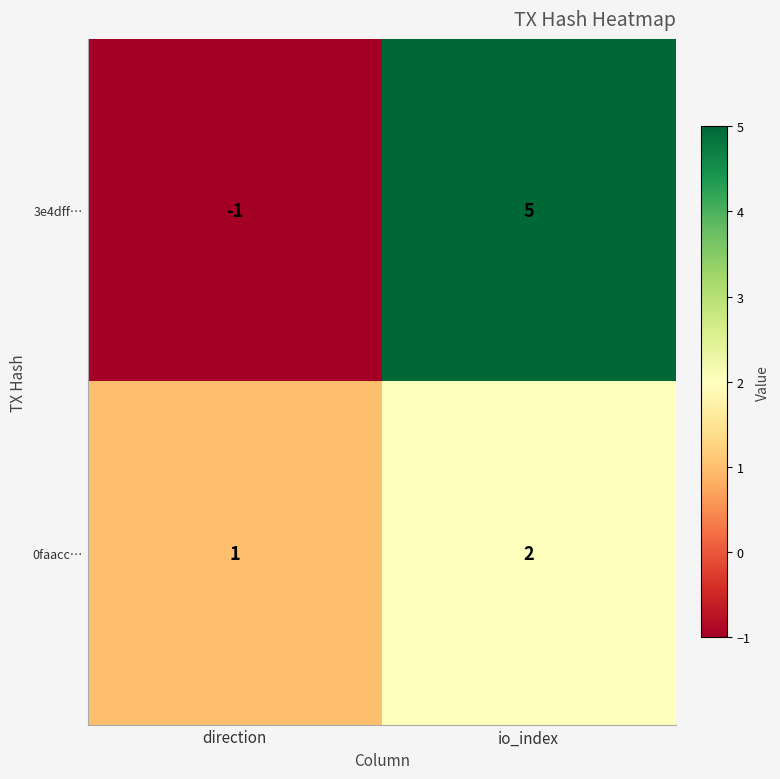

Reading left to right, what are all the values shown in this chart?

3e4dff…: direction=-1	io_index=5
0faacc…: direction=1	io_index=2